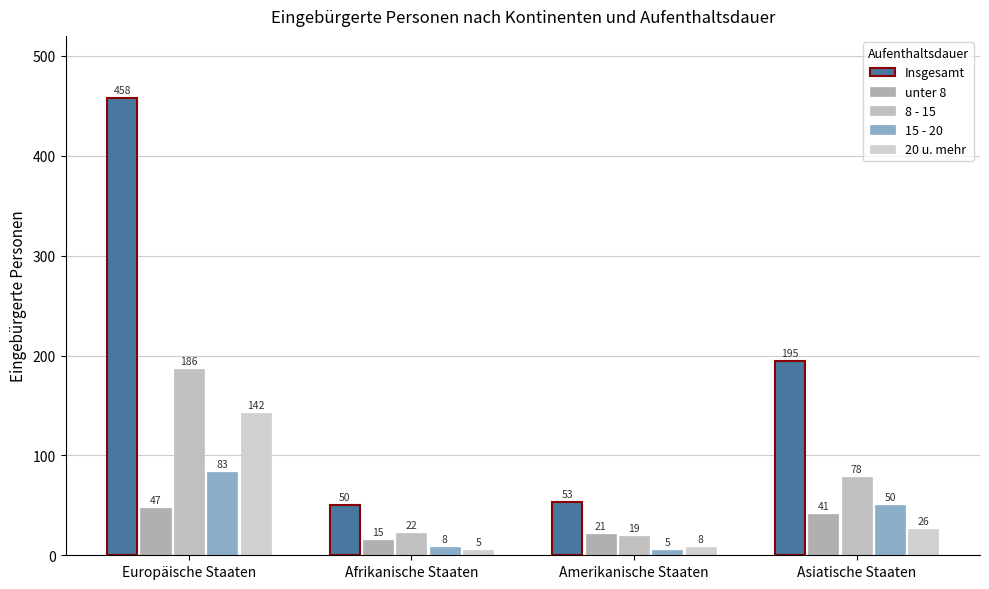

What is the spread (max minus min) of values at Amerikanische Staaten?

48